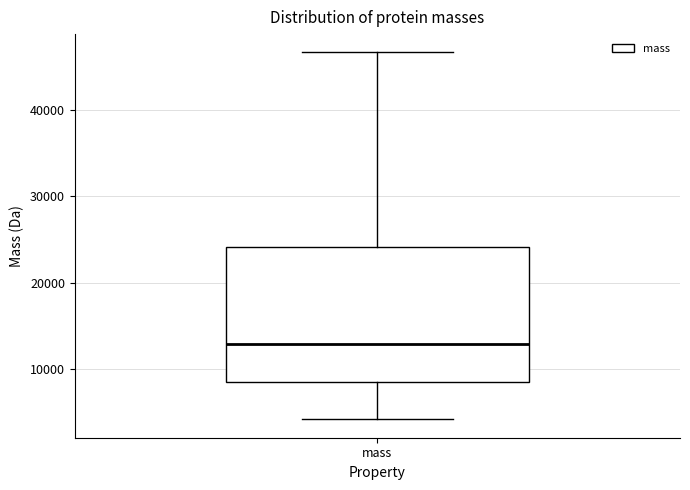

Read this box plot against the y-axis: the position of the median line, the range covered by the box, and the ends of both whiskers. The values are not printed on the chart, so give them approximately, as read against the axis.

median 13000, box 8000 to 24000, whiskers 4000 to 47000